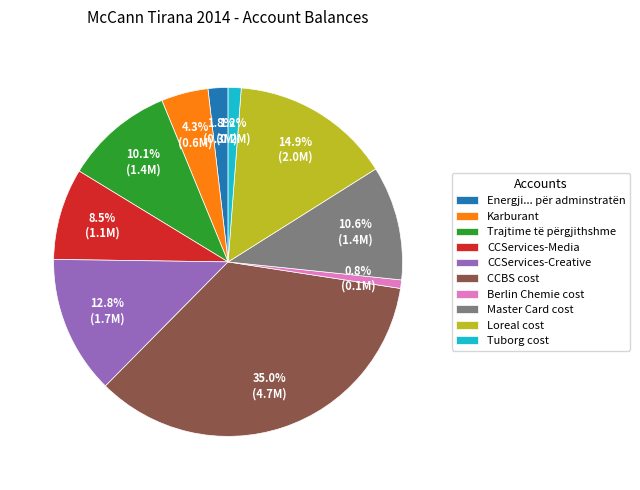

What portion of the pie excludes Master Card cost?

89.4%